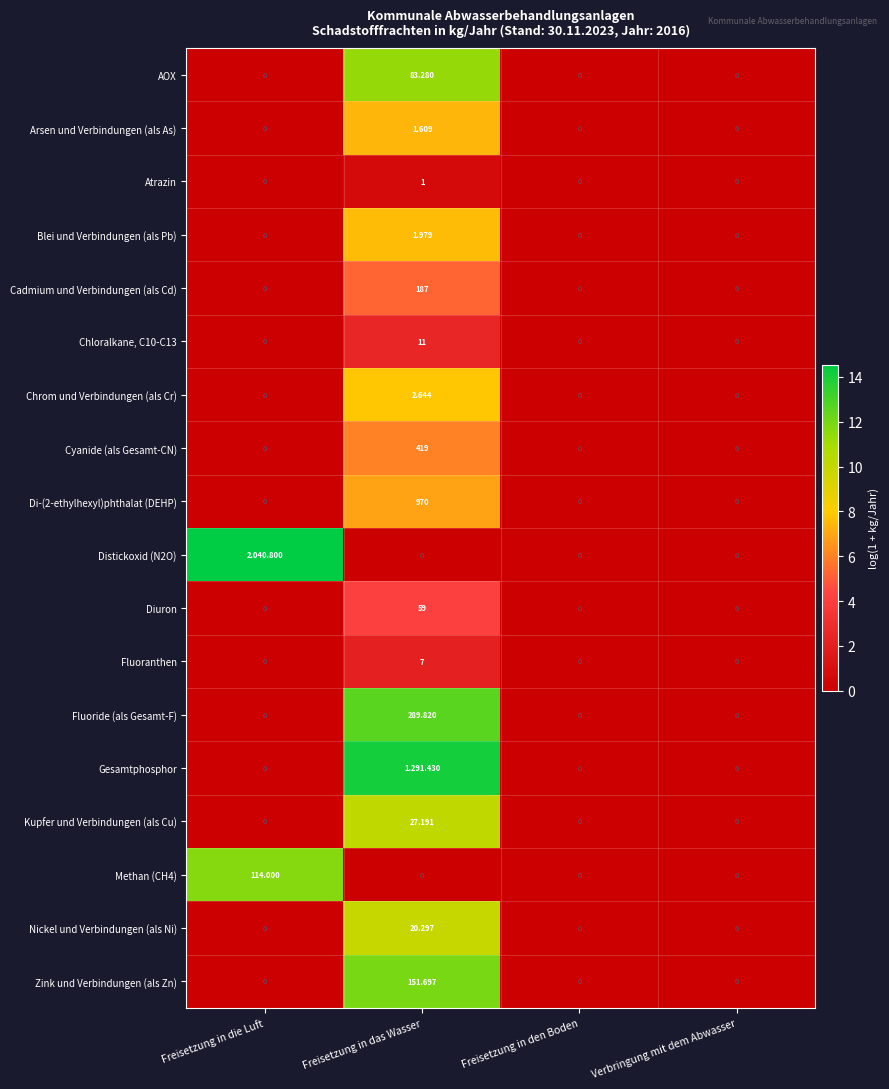

Which category has the highest value in the Blei und Verbindungen (als Pb) series?

Freisetzung in das Wasser